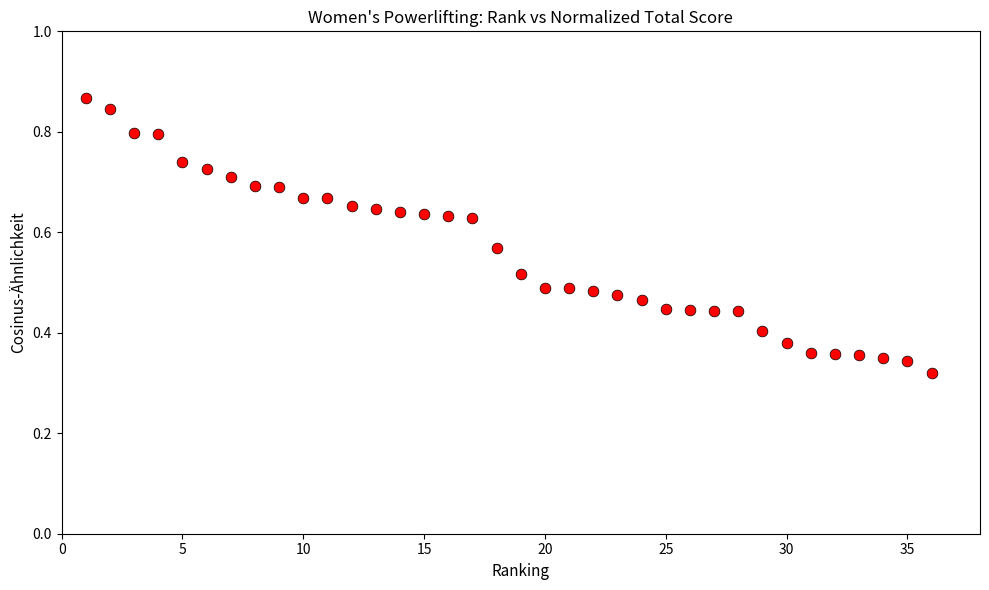

What is the range of X values (max minus min)?

35.0